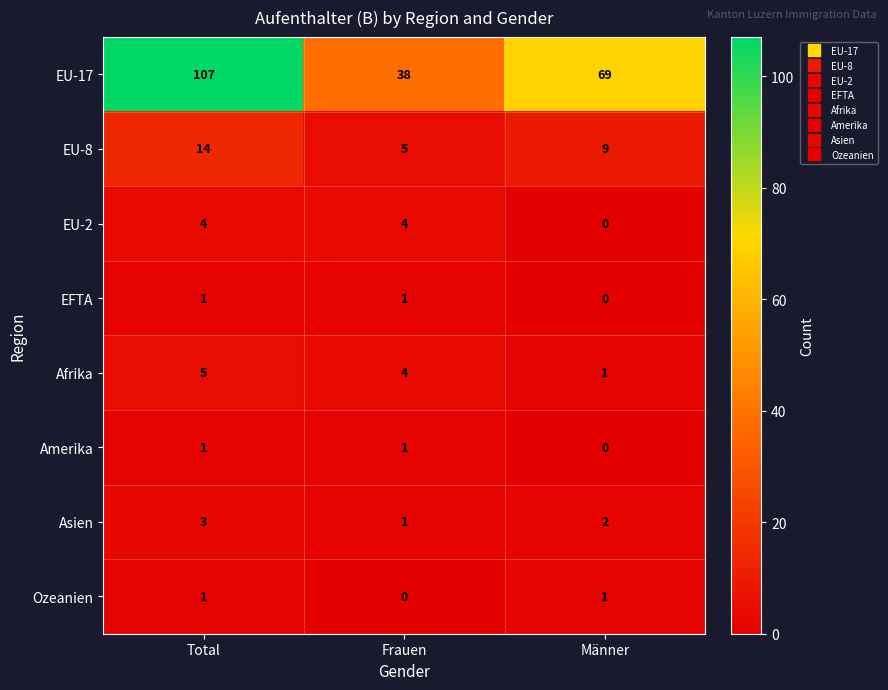

Where is Afrika nearest to the value 3?

Frauen